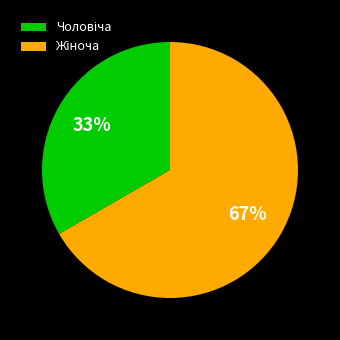

Is there any slice that represents more than half of the pie?

Yes